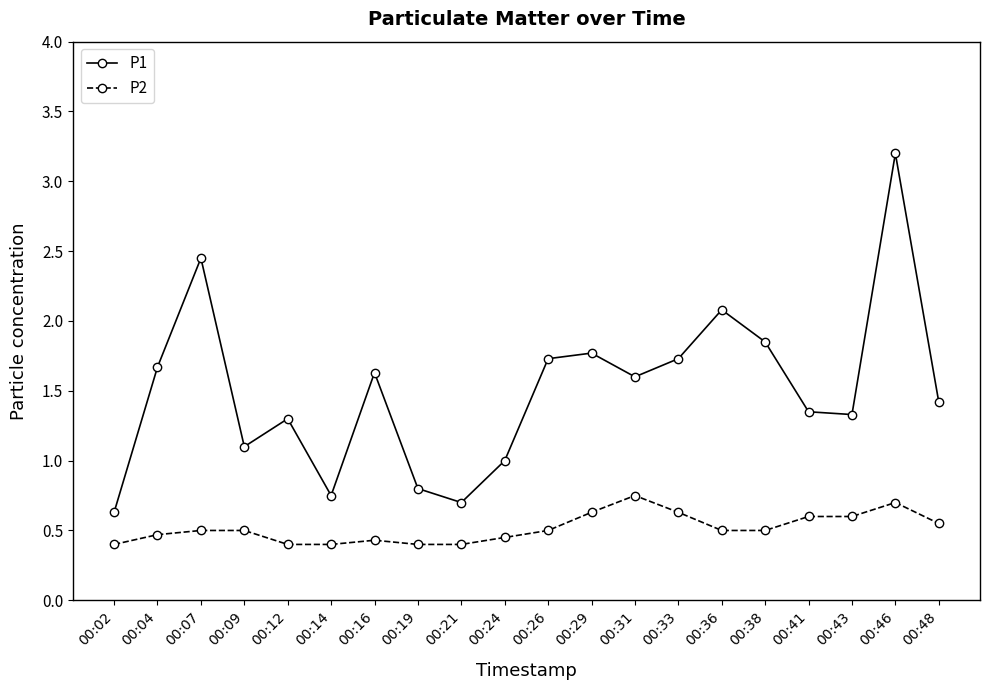

True or false: P1 has a value of 1.3 at 00:43.

True